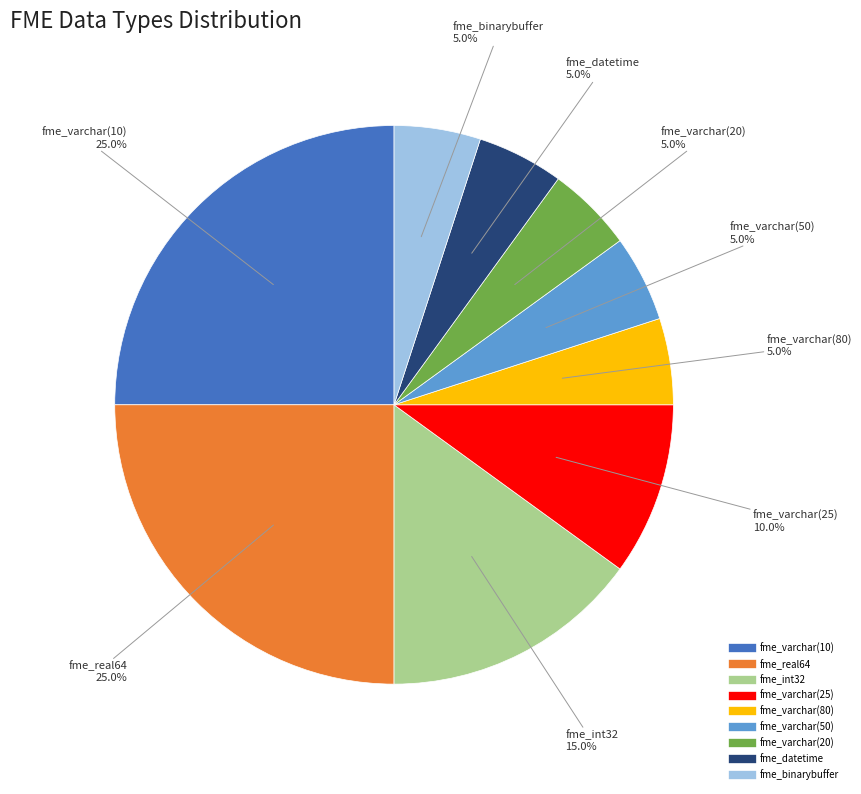

Is there any slice that represents more than half of the pie?

No